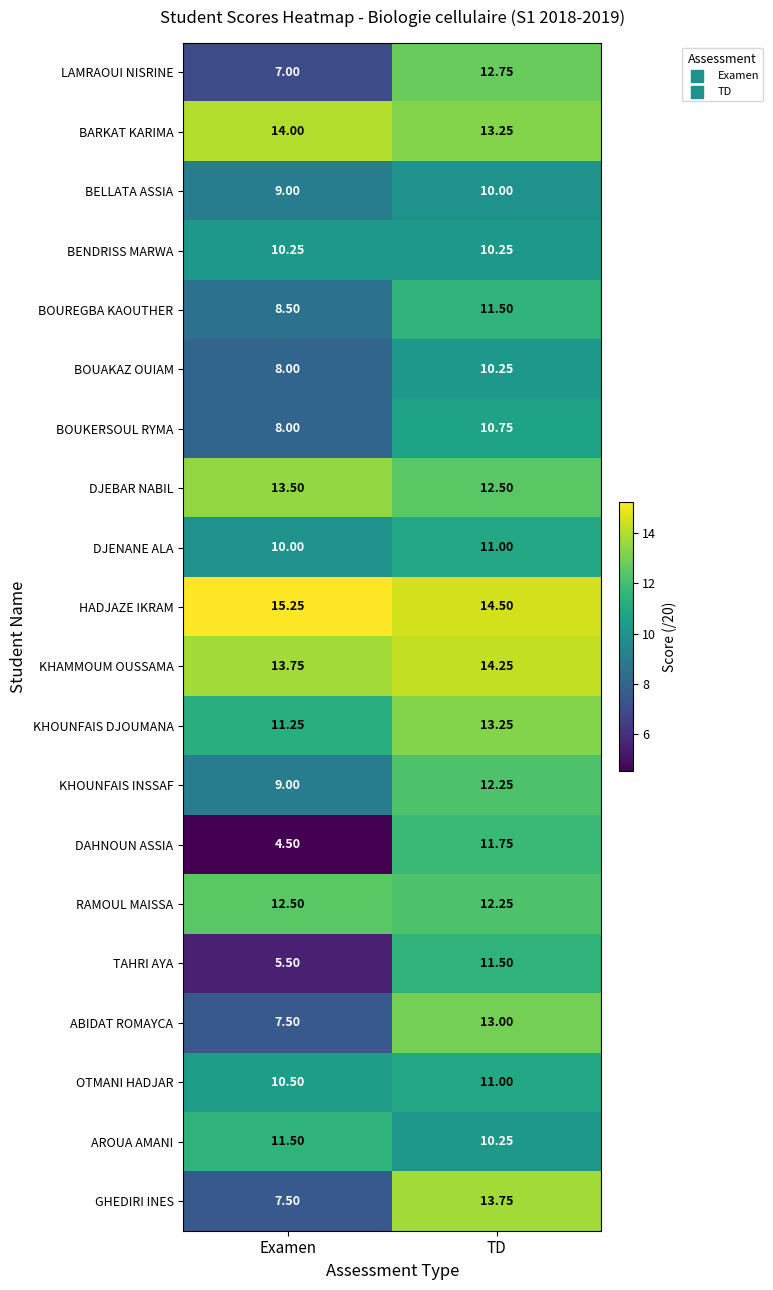

What is the difference between the highest and lowest values at TD?

4.5